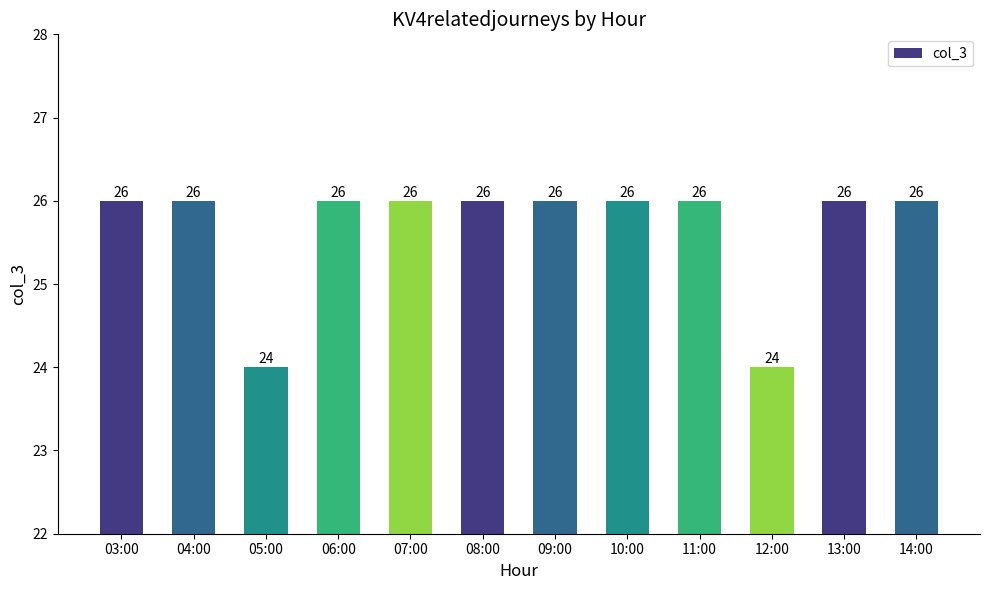

Are the bars grouped side by side (vs. stacked)?

No